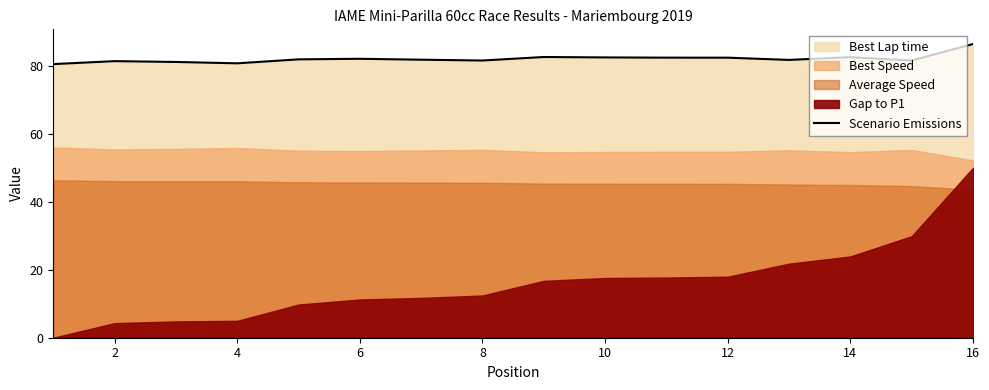

Where does the data first go above 81?

2